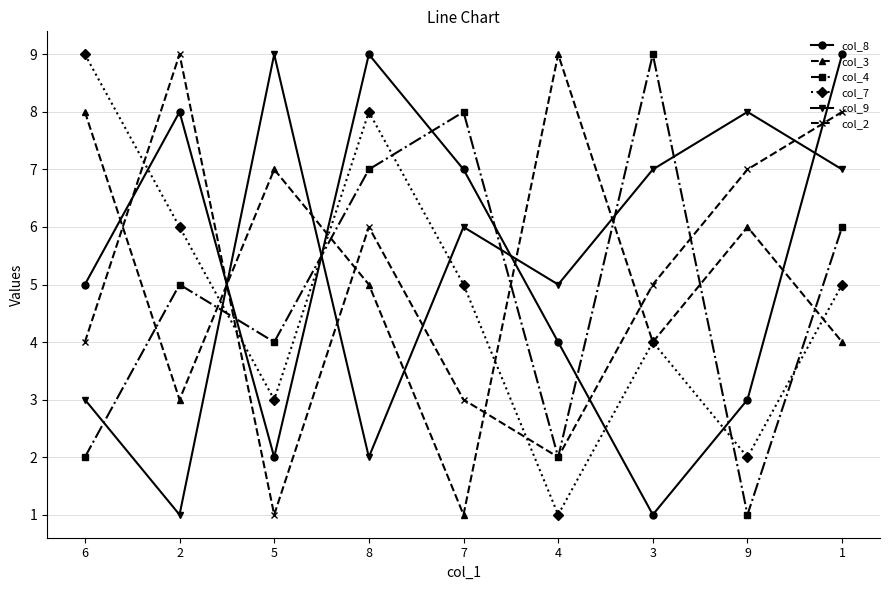

What is the smallest value displayed?

1